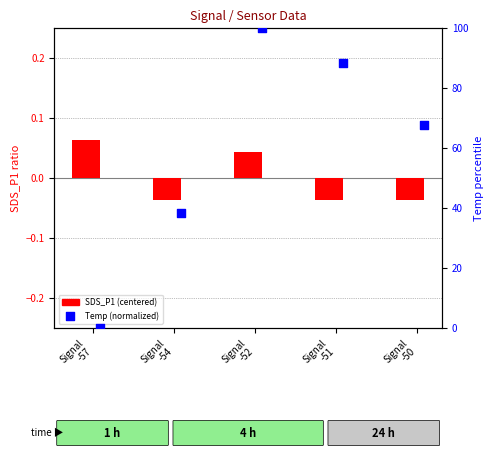

What are all the series names shown in the legend?

SDS_P1 (centered), Temp (normalized)